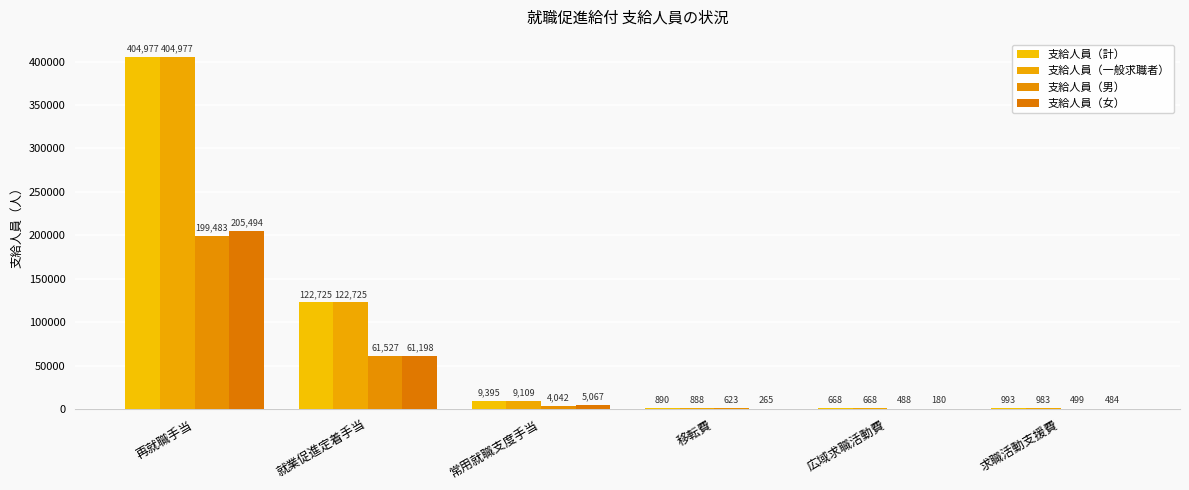

Are the bars horizontal?

No